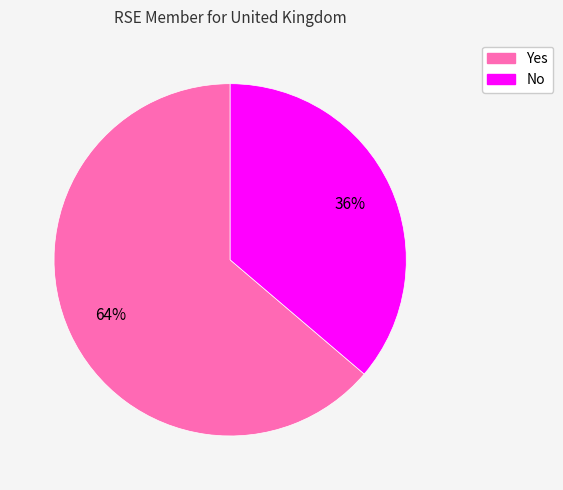

To the nearest percent, what is the combined percentage of Yes and No?

100%